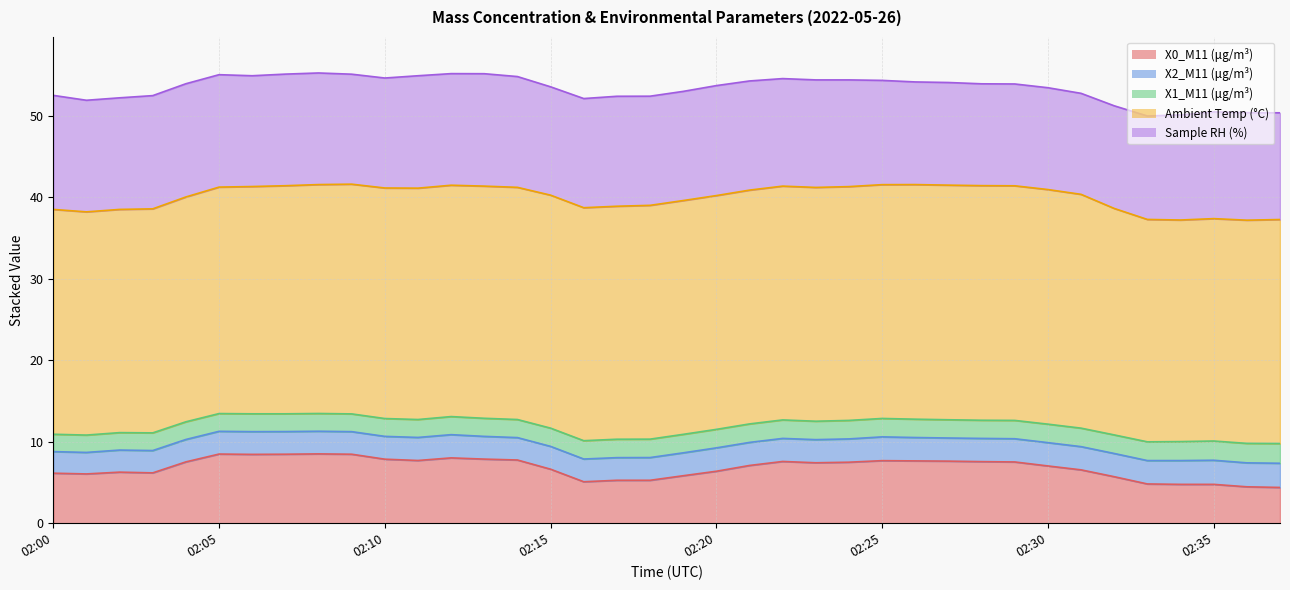

Between 02:23 and 02:28, which series saw the biggest shift?

Sample RH (%)